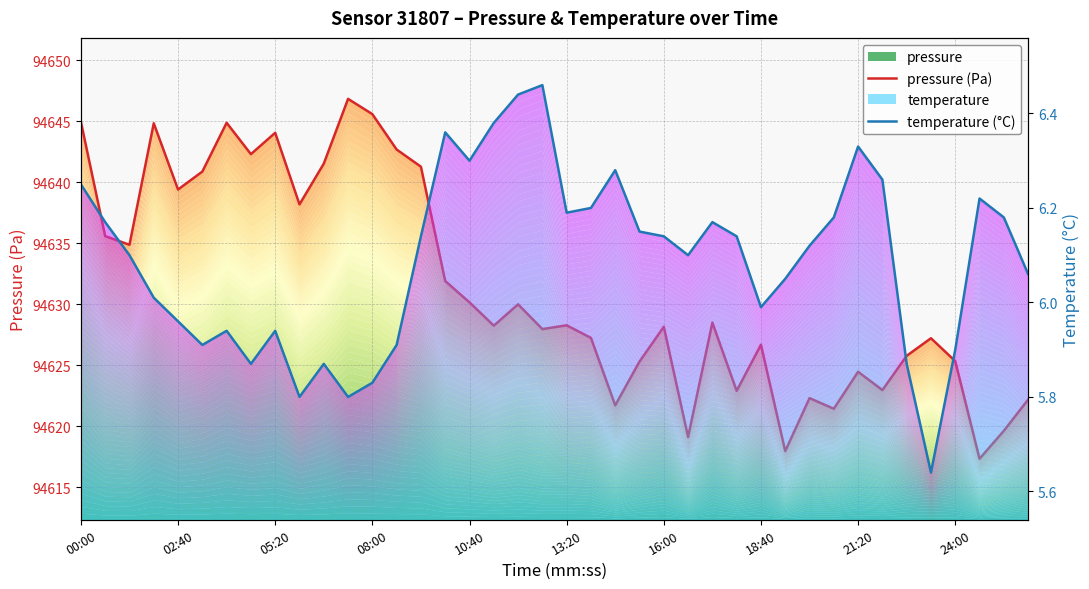

How many data points does each series have?

40